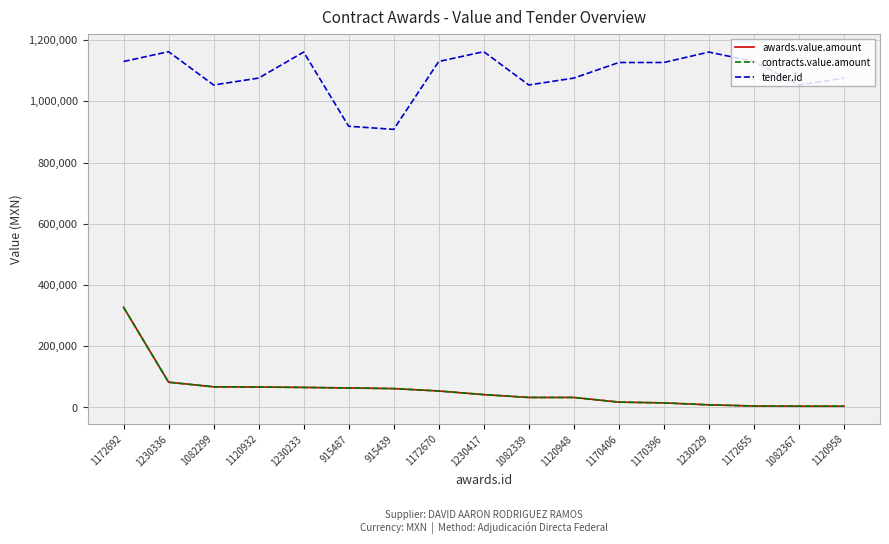

True or false: awards.value.amount and contracts.value.amount cross at least once.

False